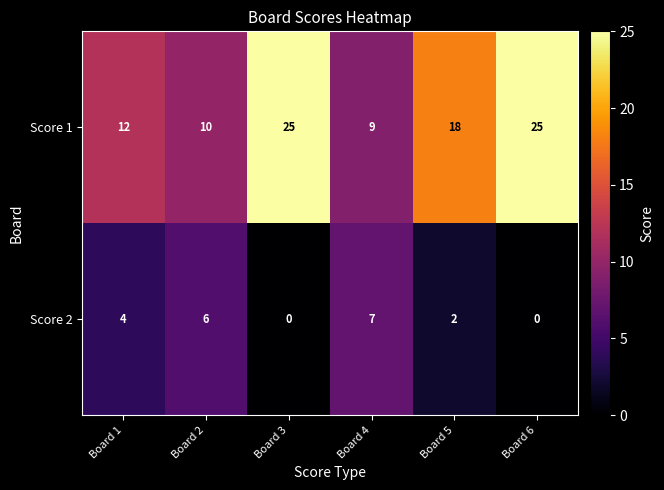

Which series has the largest total across all categories?

Score 1